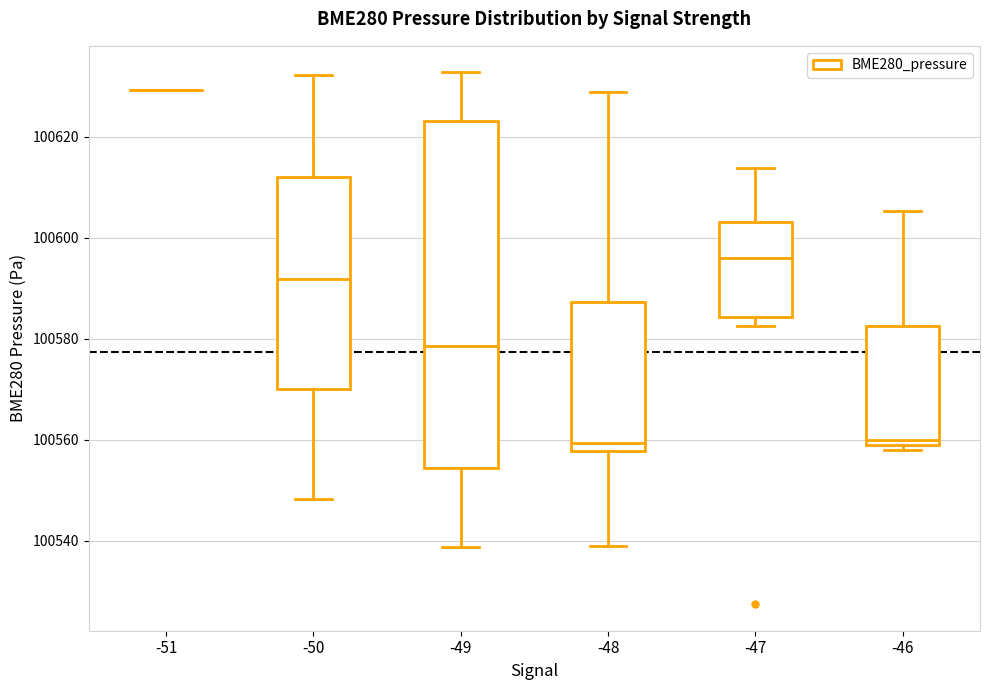

Reading left to right, read every box against the y-axis: the position of its median line, the range the box covers, and the ends of its whiskers. The values are not printed on the chart, so give them approximately, as read against the axis.

-51: box collapsed to a line at 100630, whiskers 100630 to 100630
-50: median 100592, box 100570 to 100612, whiskers 100548 to 100632
-49: median 100578, box 100554 to 100622, whiskers 100538 to 100632
-48: median 100560, box 100558 to 100588, whiskers 100540 to 100628
-47: median 100596, box 100584 to 100604, whiskers 100582 to 100614
-46: median 100560, box 100558 to 100582, whiskers 100558 (just below the box's lower edge) to 100606